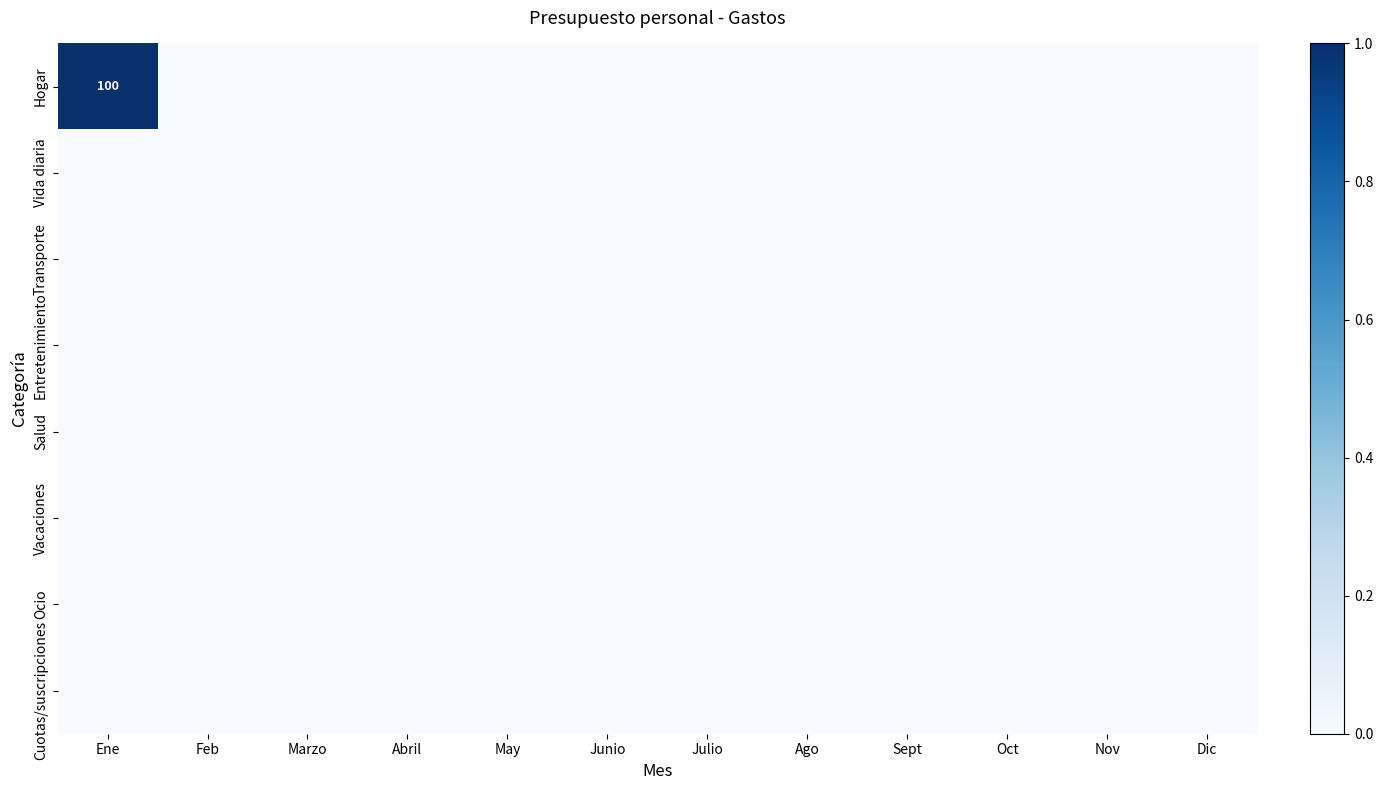

Which series has the largest range (max minus min)?

Hogar